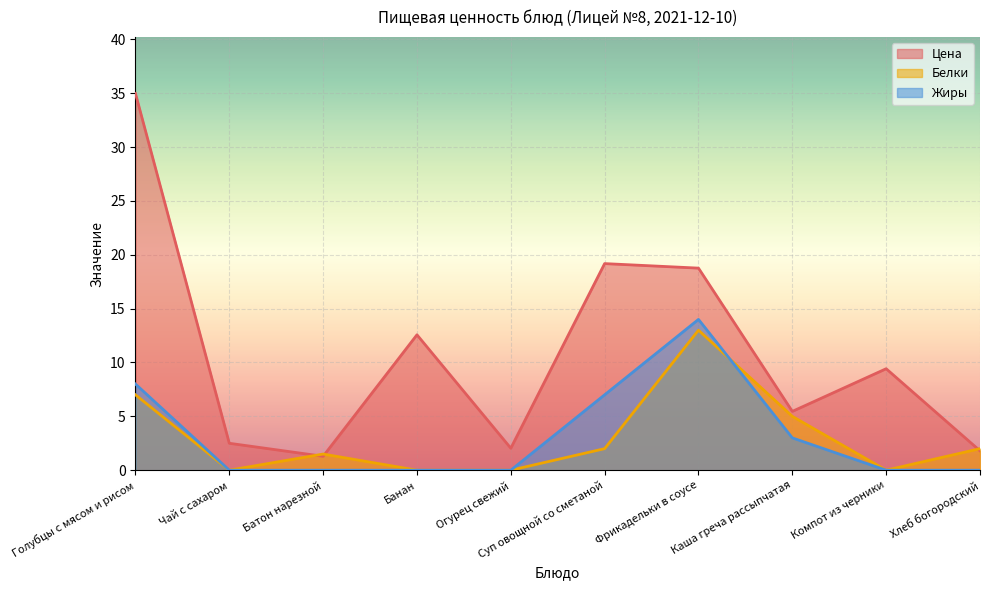

Is it true that Жиры equals 14.0 at Фрикадельки в соусе?

True